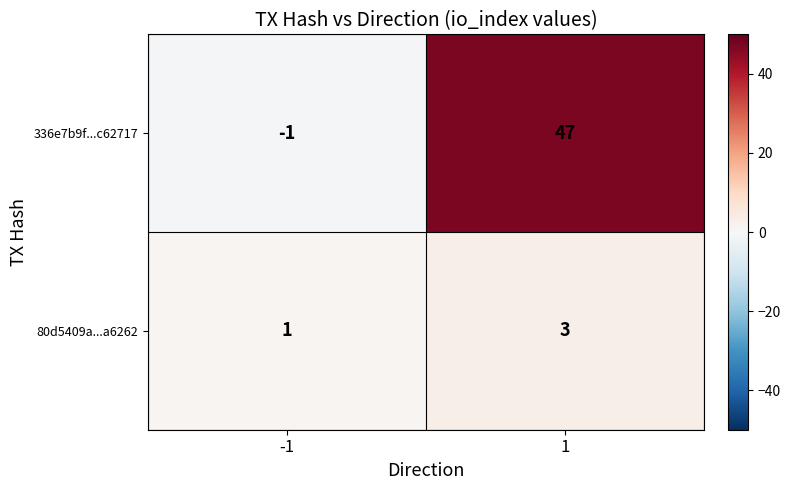

Reading left to right, extract all data points from this chart.

336e7b9f...c62717: -1	47
80d5409a...a6262: 1	3